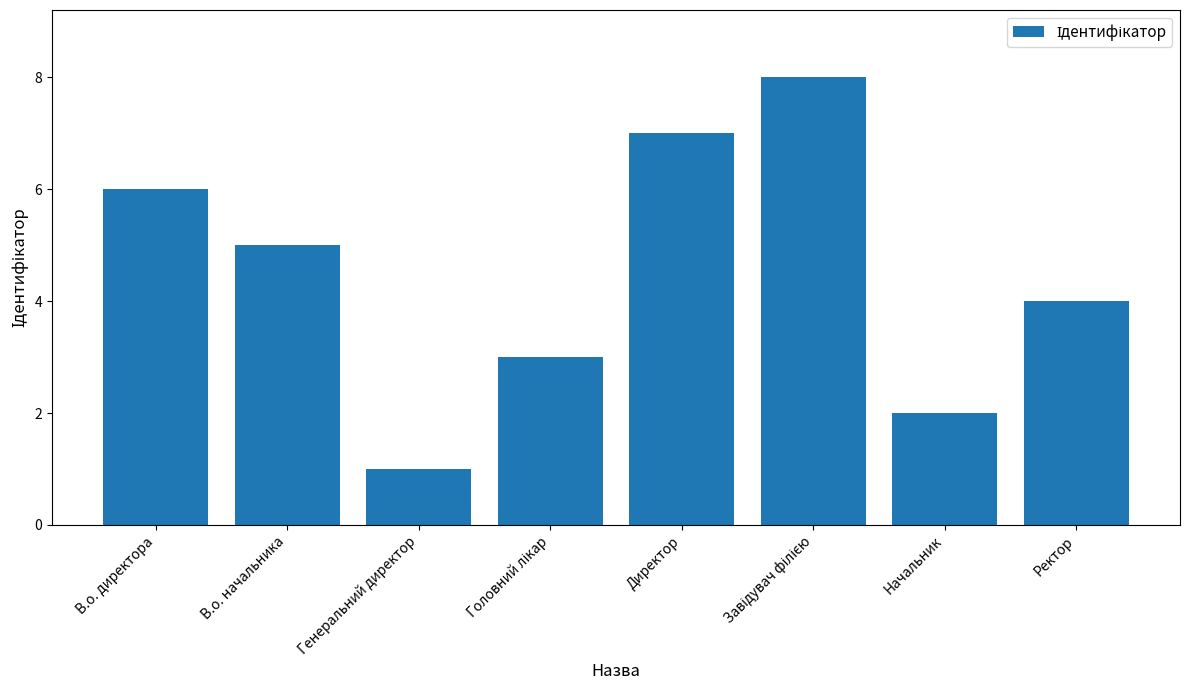

How many values are below 5?

4